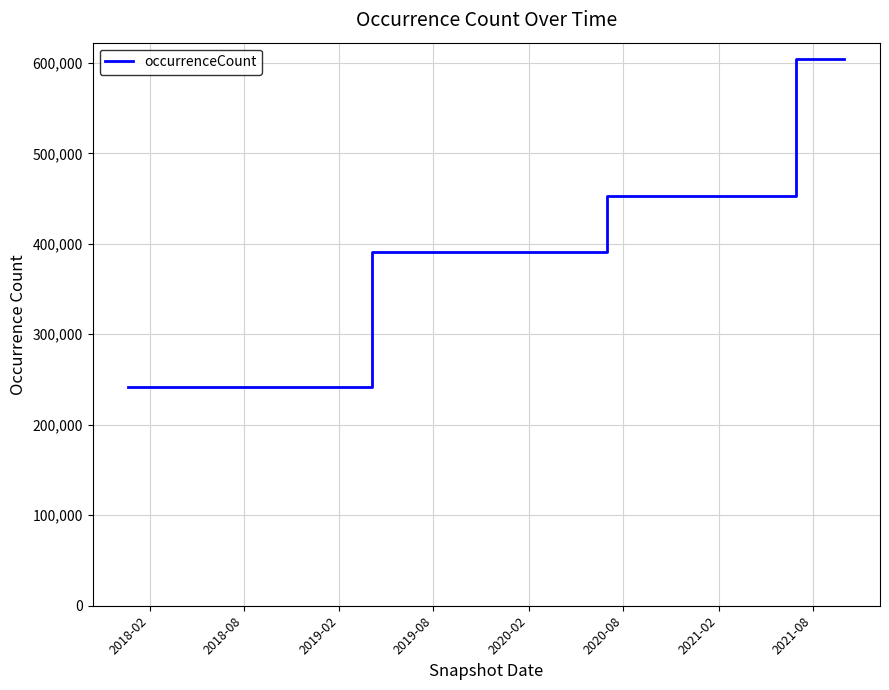

What is the difference between the maximum and minimum values?

362176